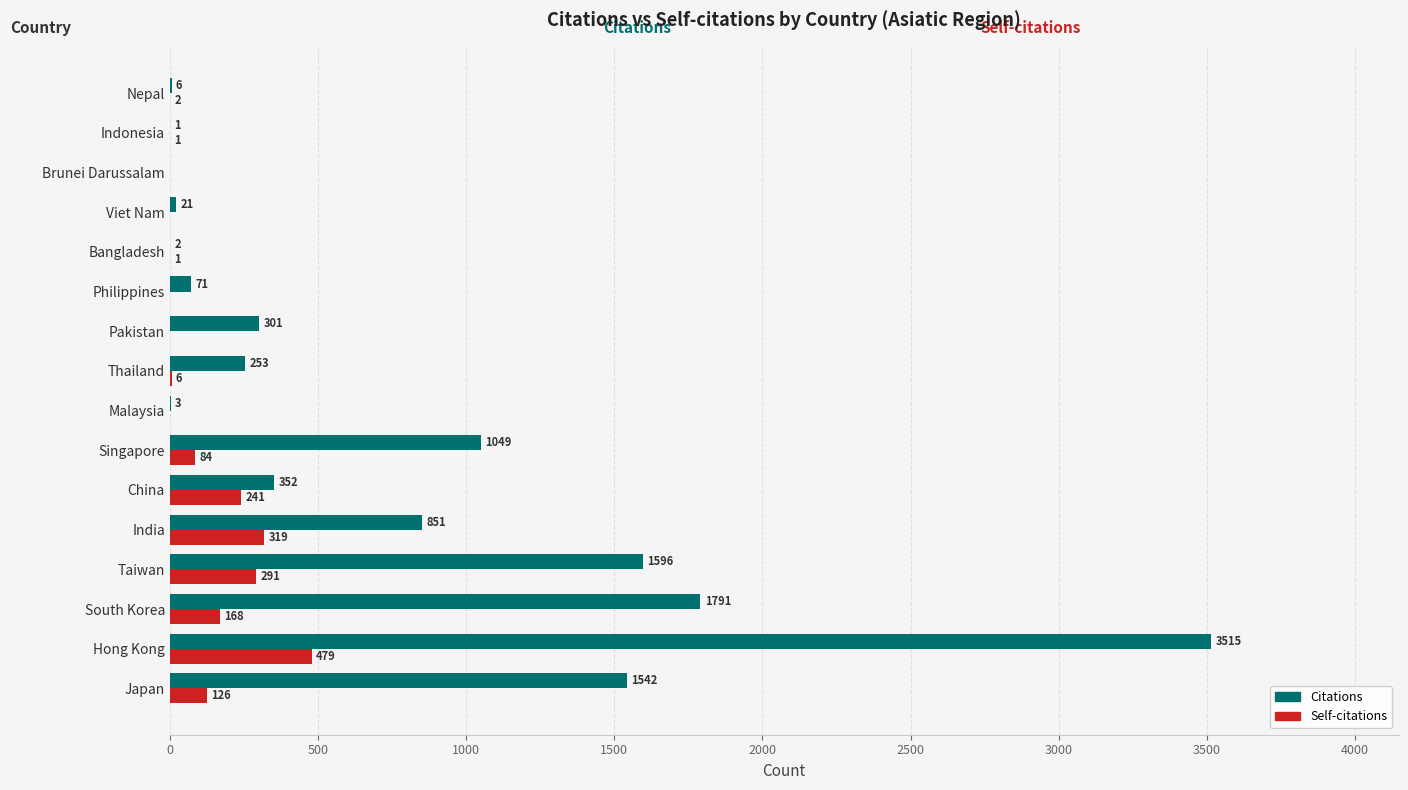

Read the Citations value at Singapore.

1049